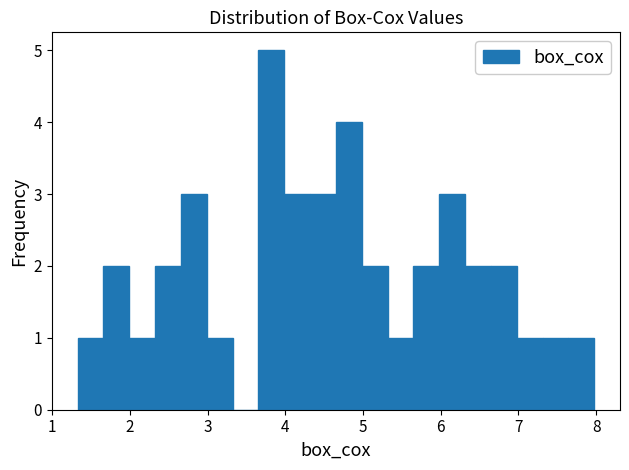

Read against the x-axis, roughly where is the centre of the tallest bar?

3.8